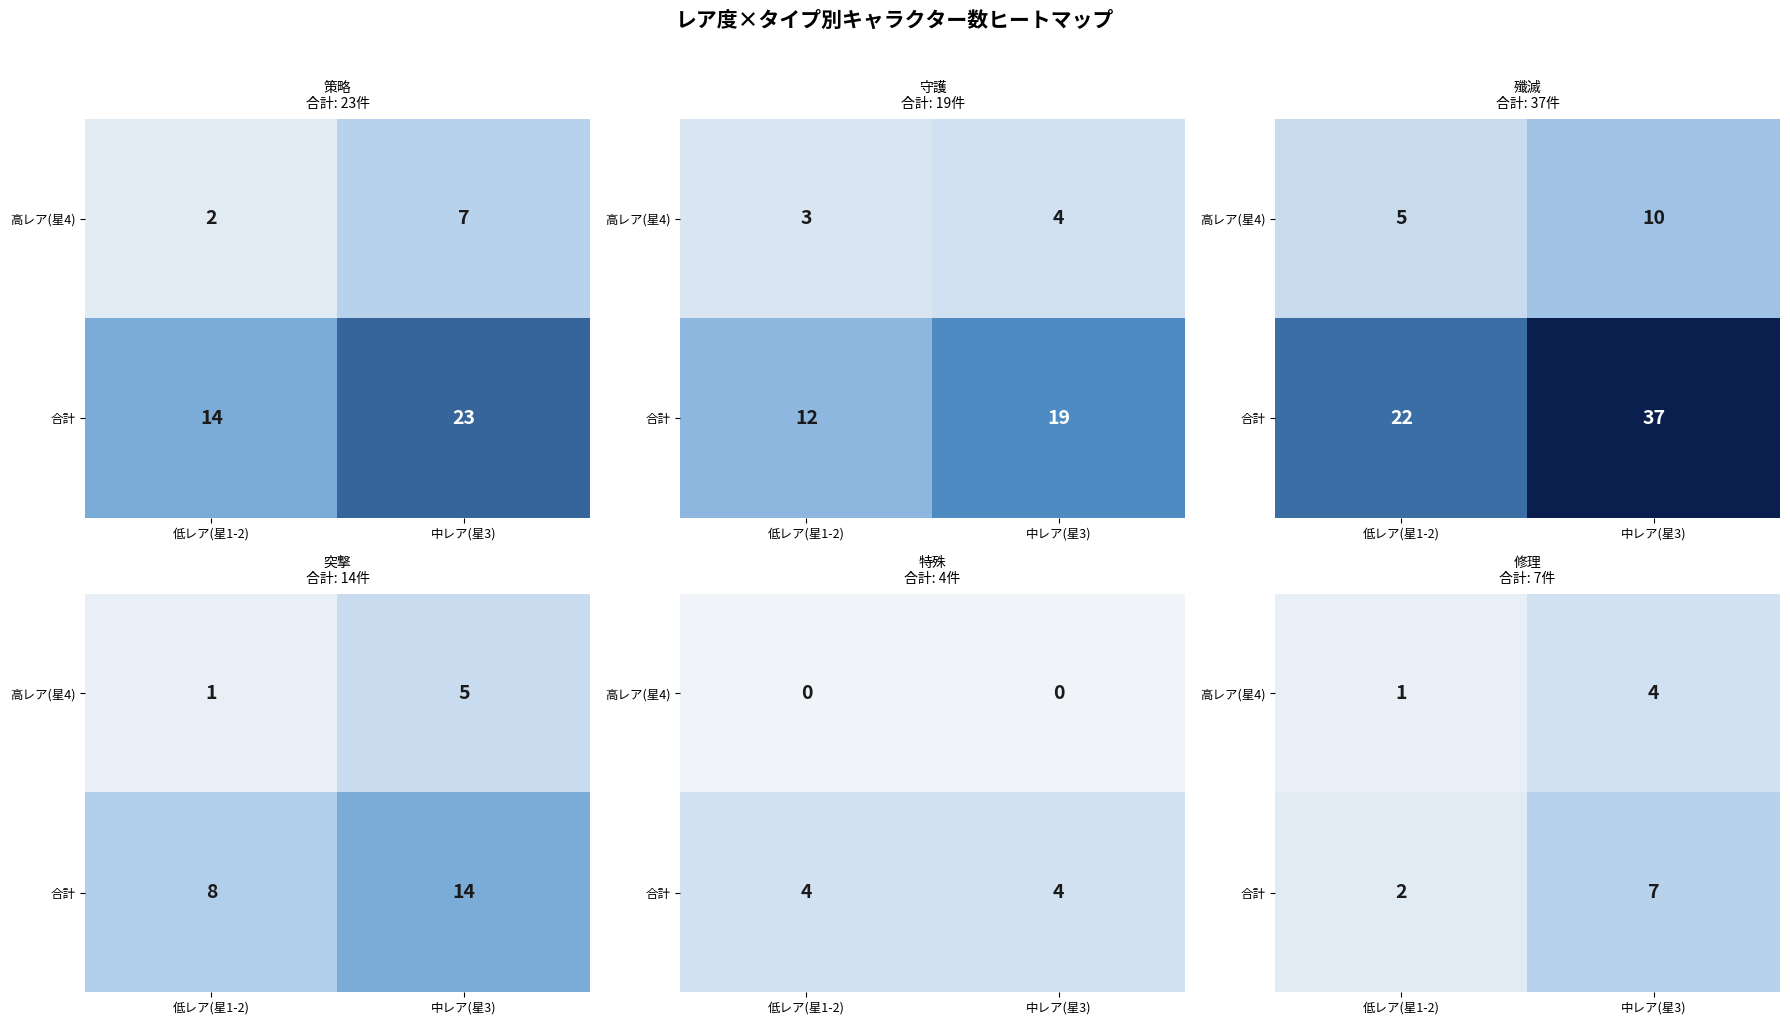

What is the total value across all series at 低レア(星1-2)?

3